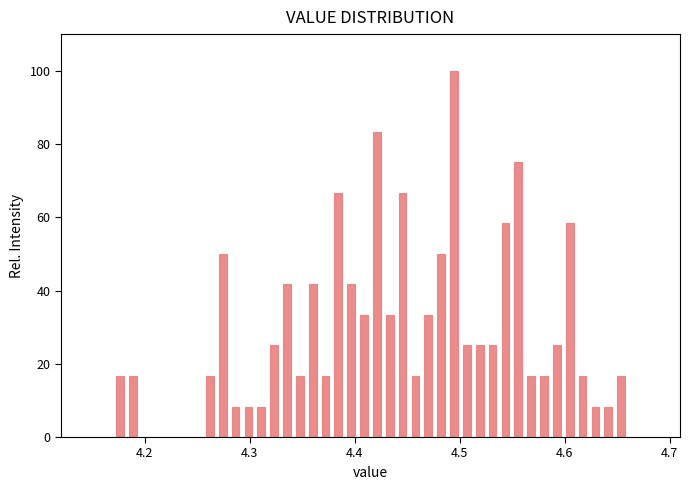

Read against the x-axis, roughly where is the centre of the tallest bar?

4.49